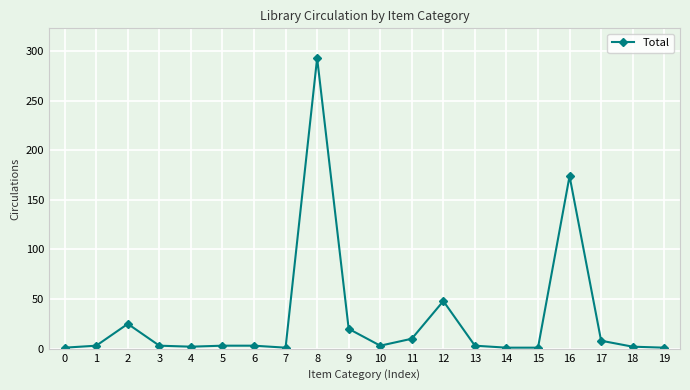

What is the greatest value displayed?

293